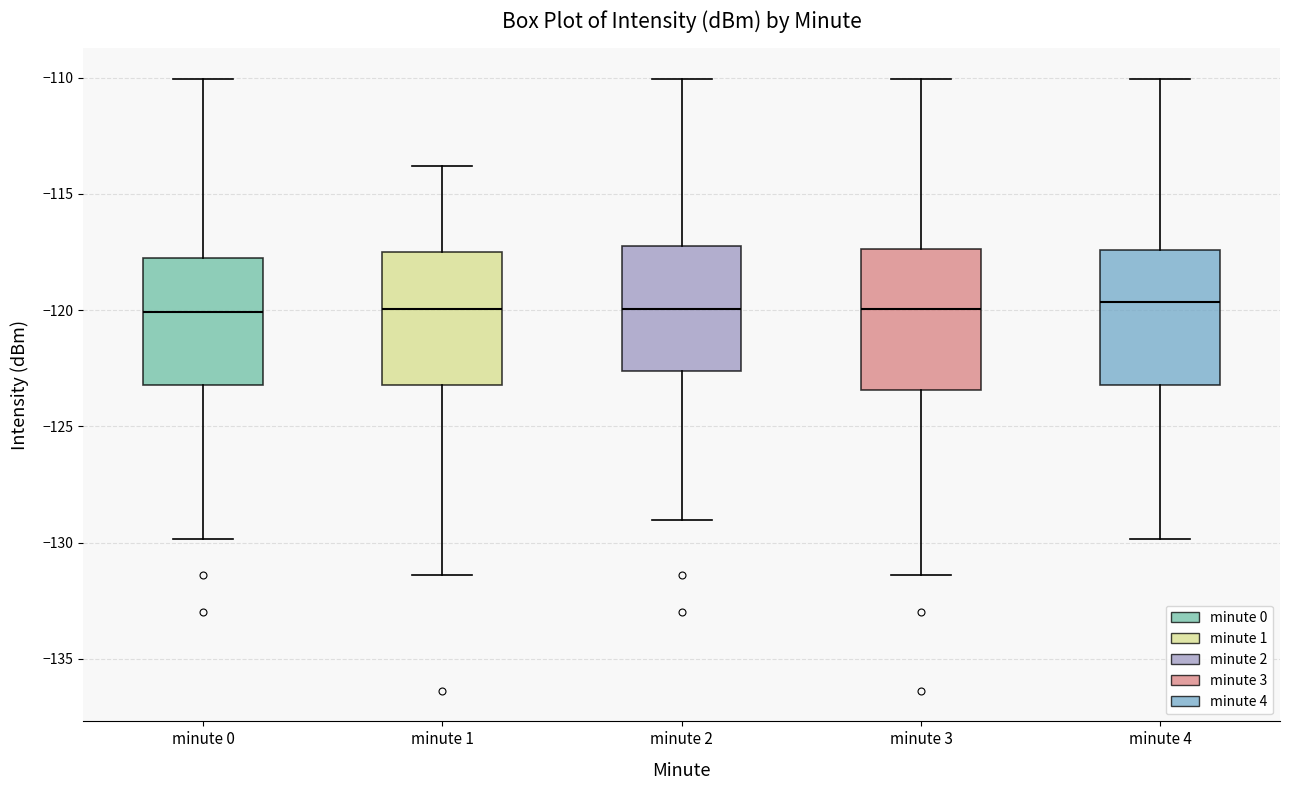

Where does the upper whisker of the box for minute 1 end on the y-axis? The values are not printed on the chart, so give them approximately, as read against the axis.

-114.0